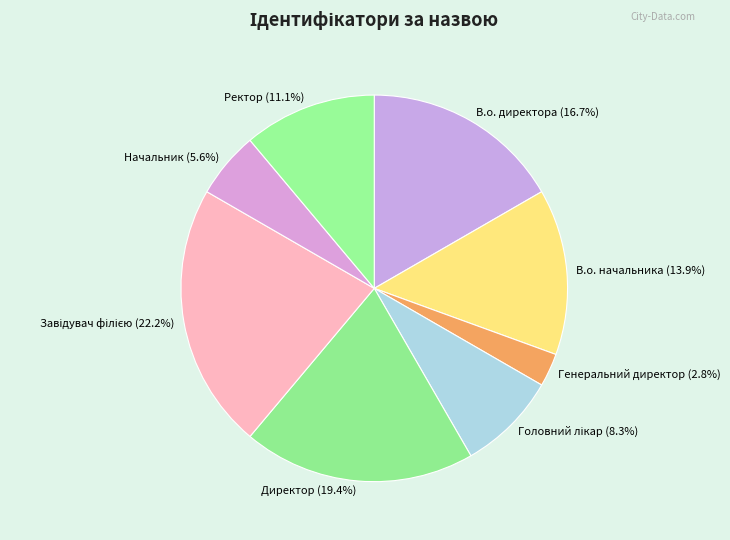

Which slice is the smallest?

Генеральний директор